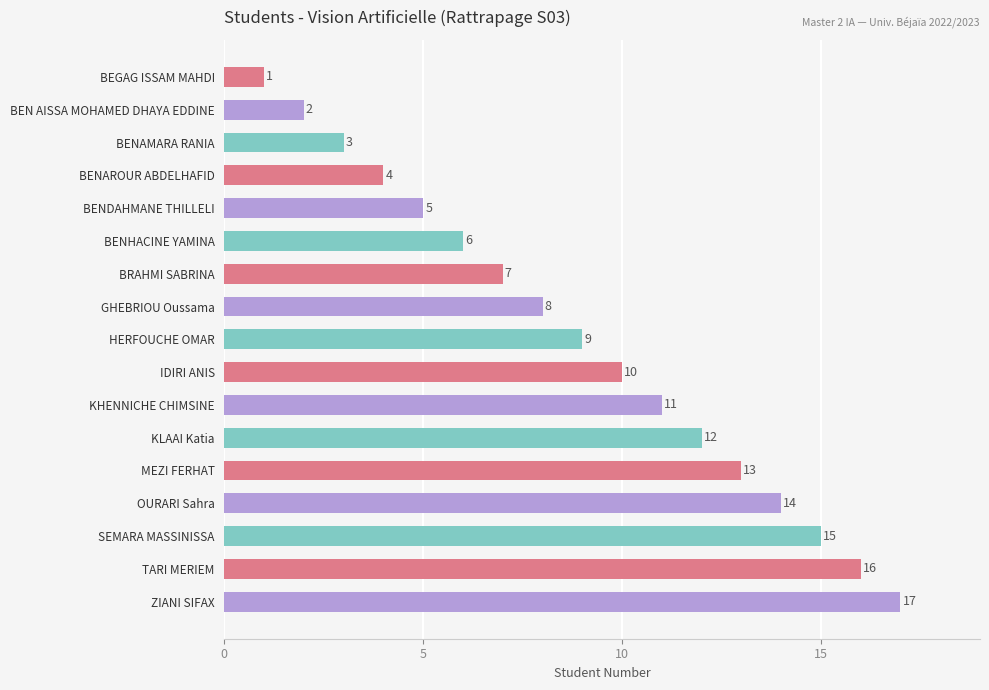

Rank the categories by value from lowest to highest.

BEGAG ISSAM MAHDI, BEN AISSA MOHAMED DHAYA EDDINE, BENAMARA RANIA, BENAROUR ABDELHAFID, BENDAHMANE THILLELI, BENHACINE YAMINA, BRAHMI SABRINA, GHEBRIOU Oussama, HERFOUCHE OMAR, IDIRI ANIS, KHENNICHE CHIMSINE, KLAAI Katia, MEZI FERHAT, OURARI Sahra, SEMARA MASSINISSA, TARI MERIEM, ZIANI SIFAX